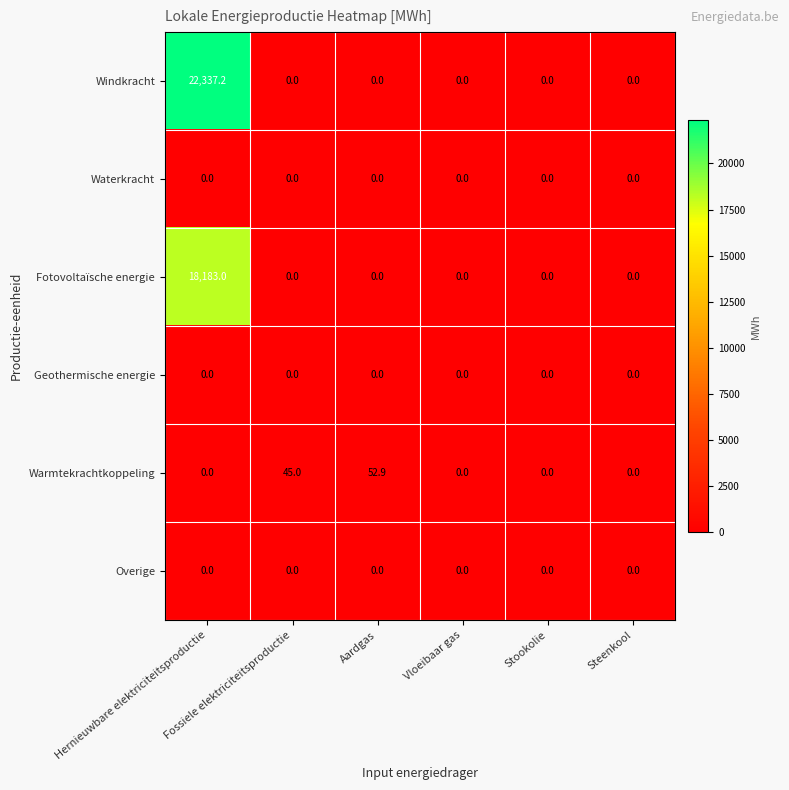

How many distinct data groups are displayed?

6